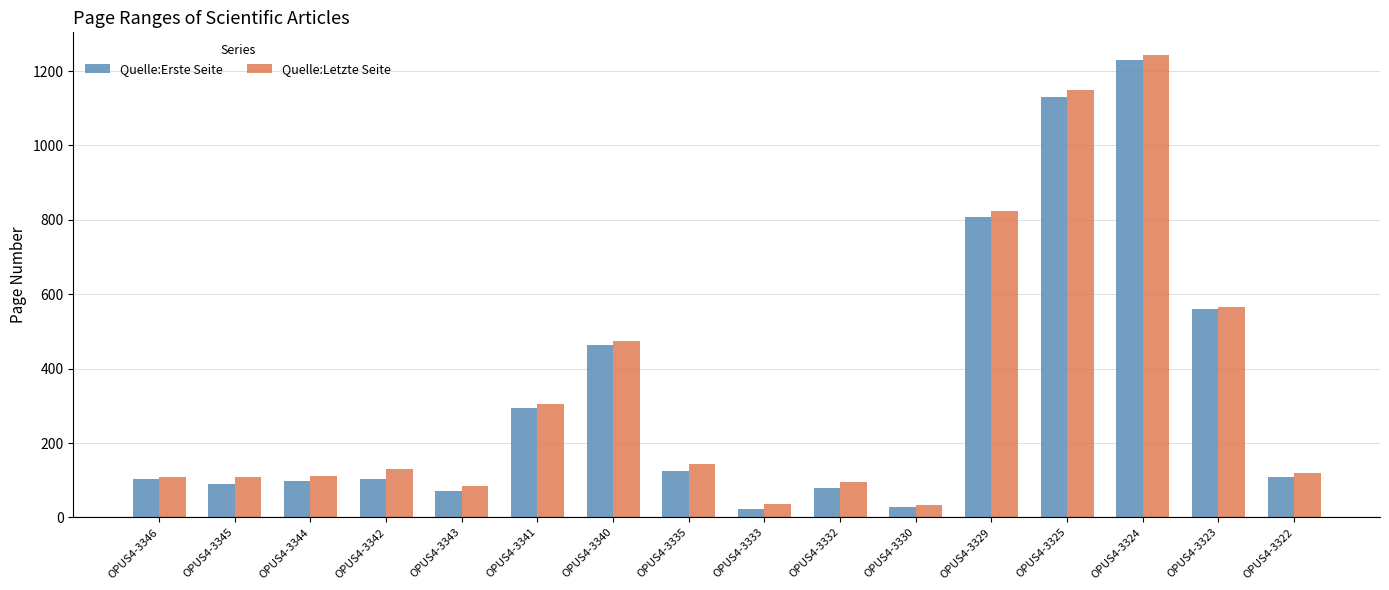

What is the minimum value shown in the chart?

23